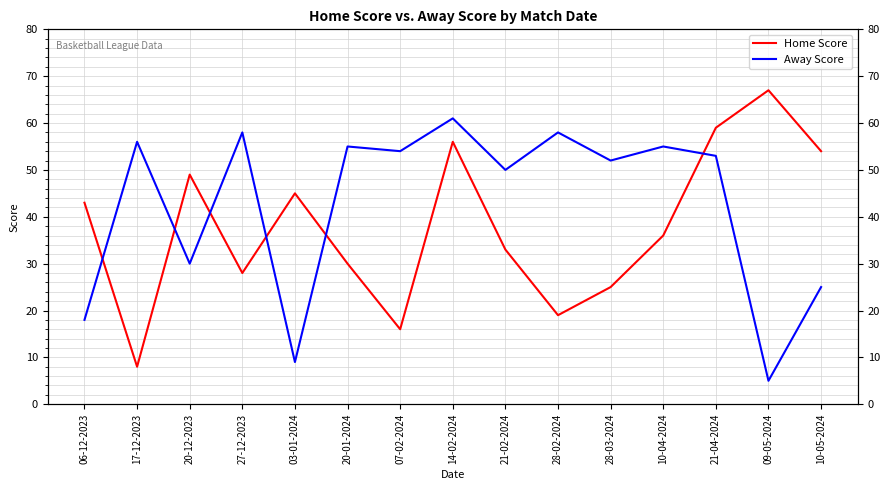

Which series has the widest spread of values?

Home Score